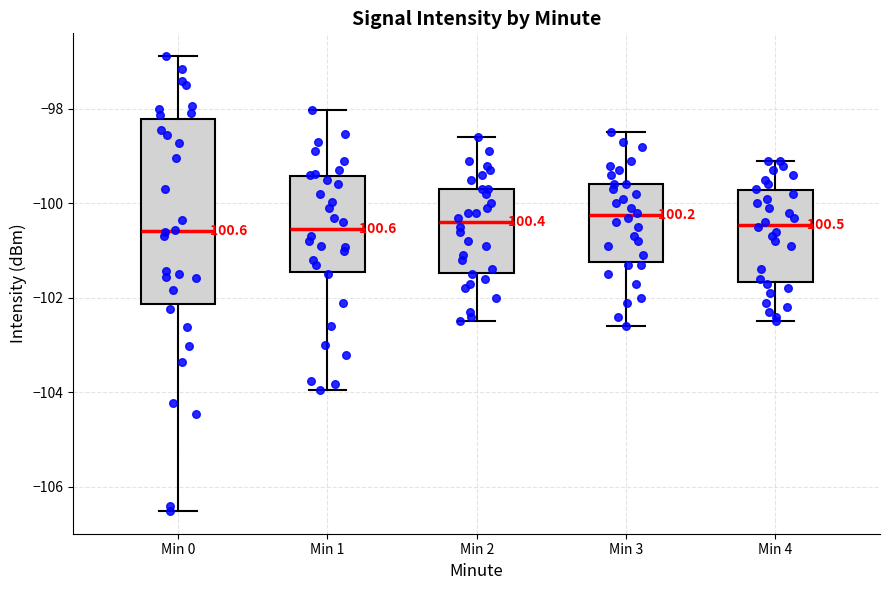

Comparing the boxes themselves (not the whiskers), which one is the tallest?

Min 0